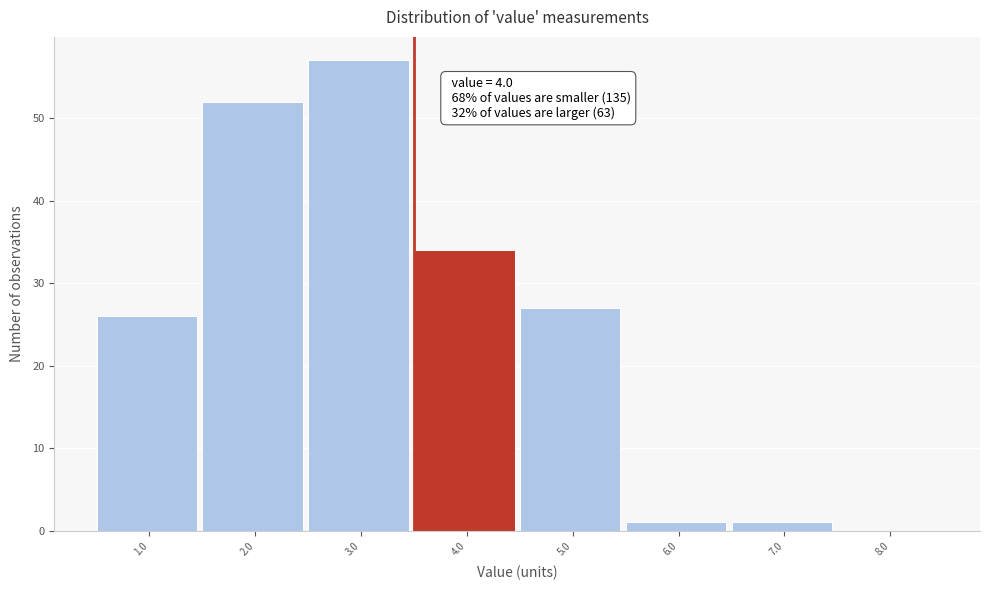

Reading right to left, transcribe all the data shown in this chart.

8.0=0	7.0=1	6.0=1	5.0=27	4.0=34	3.0=57	2.0=52	1.0=26